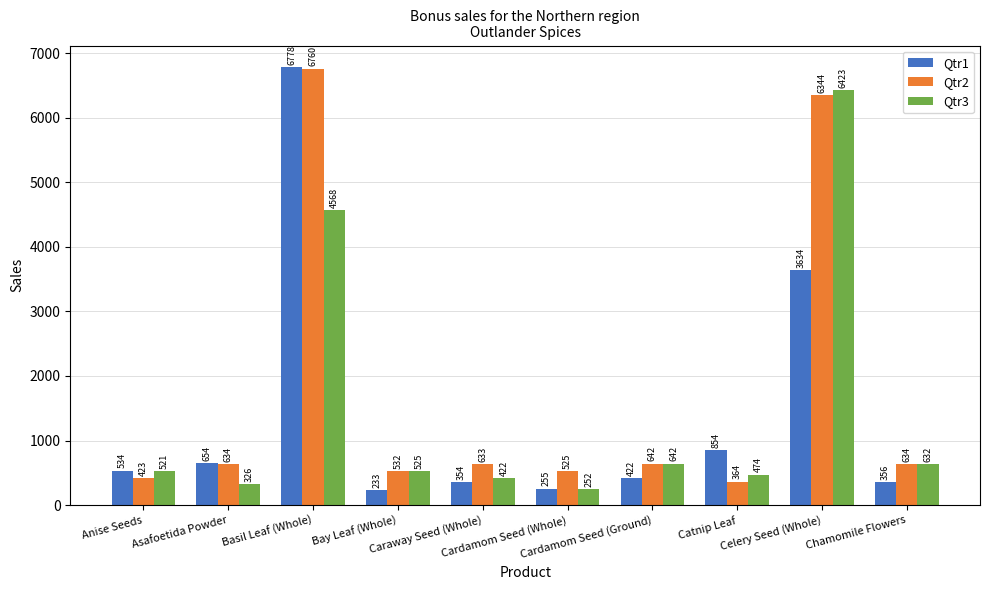

The value of Qtr2 at Catnip Leaf is 364. True or false?

True